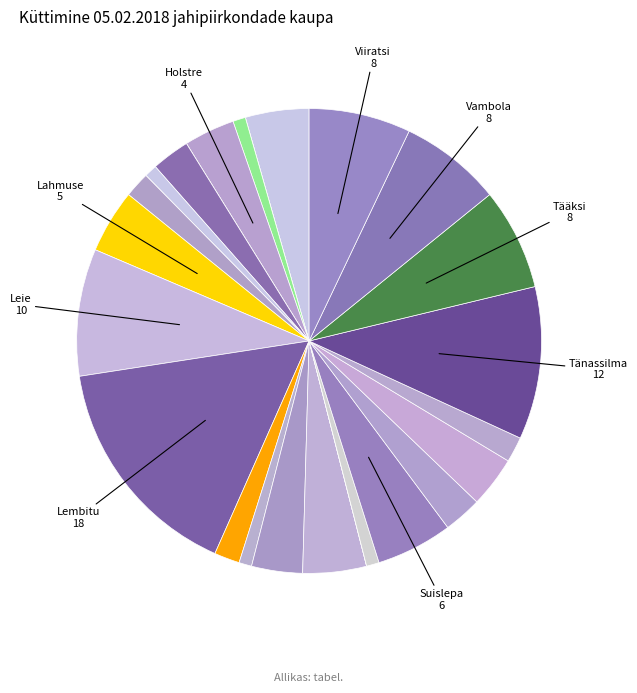

What is the smallest slice in the pie chart?

Halliste